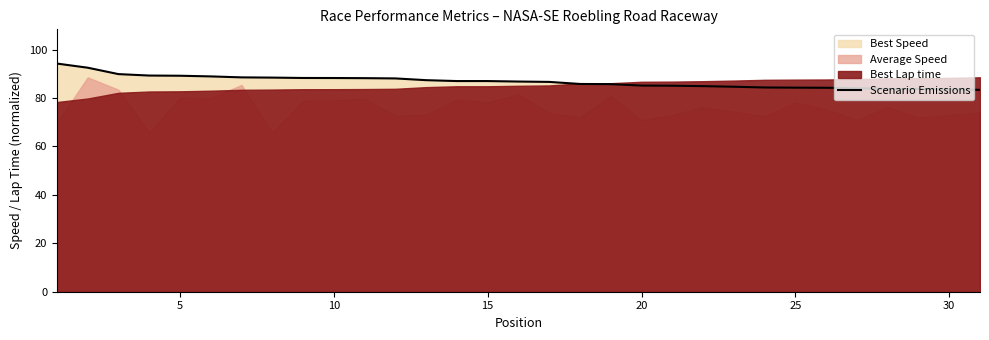

What is the difference between the maximum and minimum values?

10.9